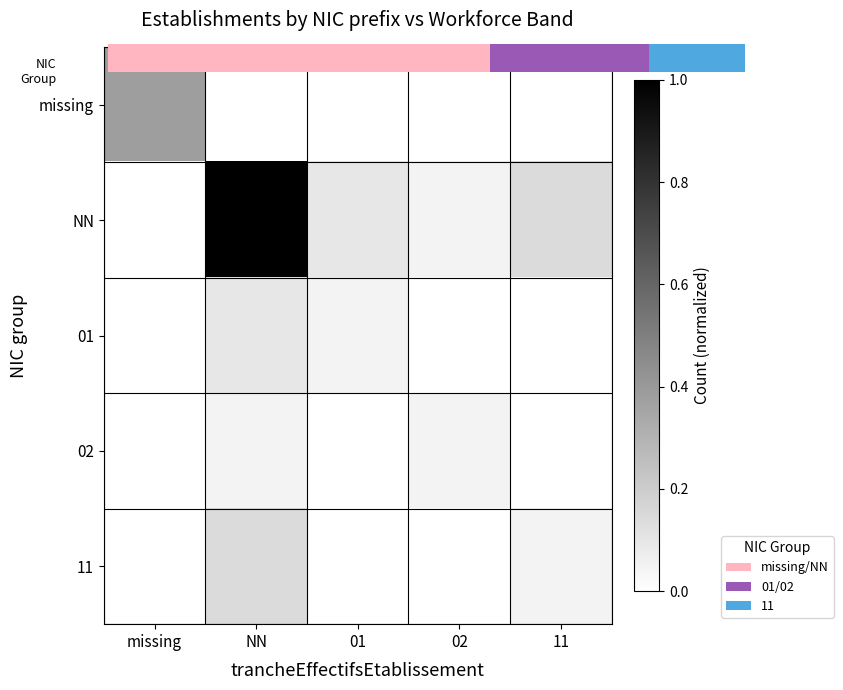

Rank the series by their maximum value, from lowest to highest.

02, 01, 11, missing, NN